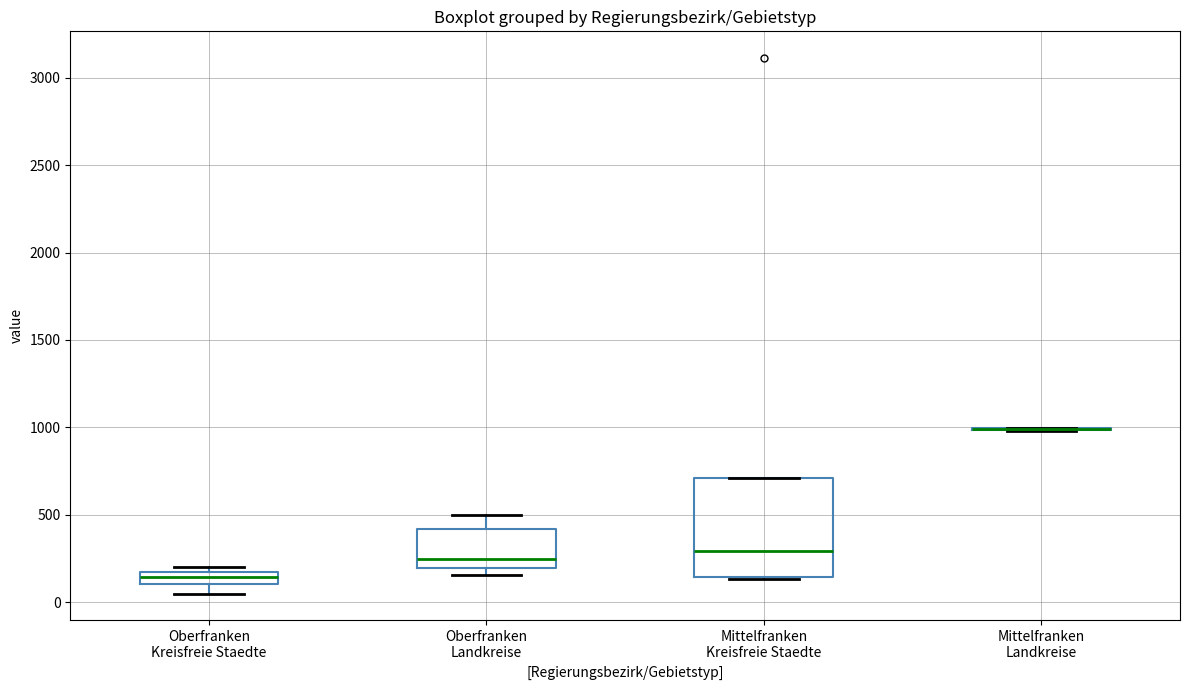

Comparing the boxes themselves (not the whiskers), which one is the tallest?

Mittelfranken Kreisfreie Staedte